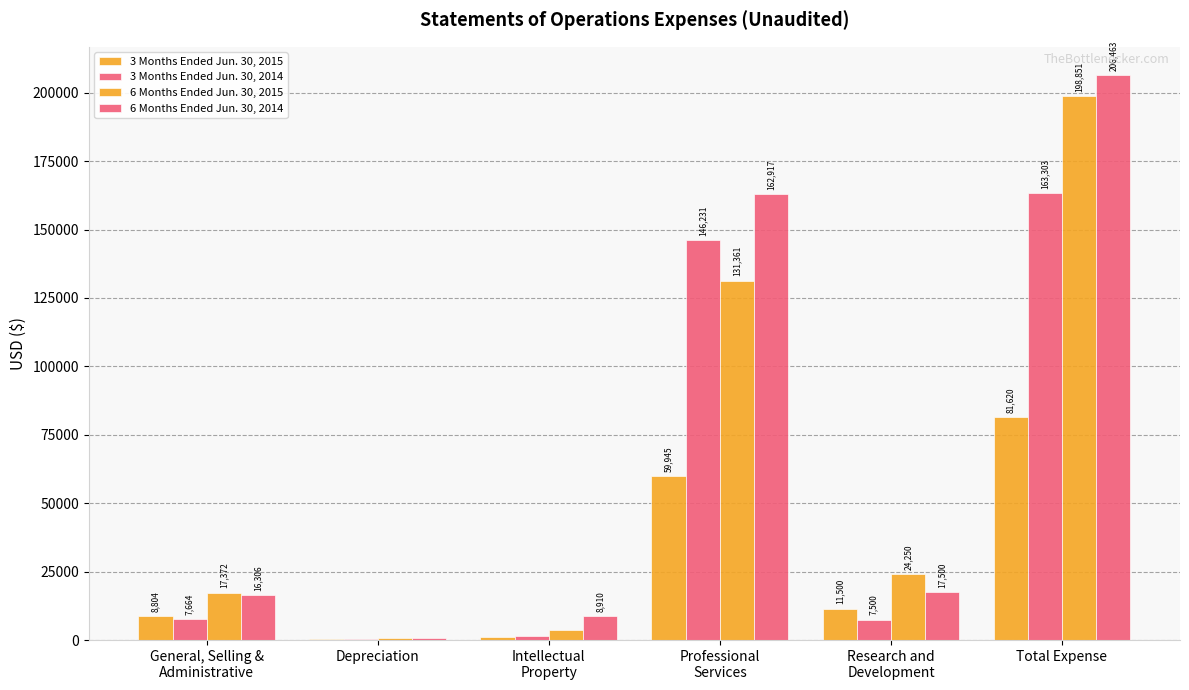

What is the lowest value of the 6 Months Ended Jun. 30, 2015 series?

740